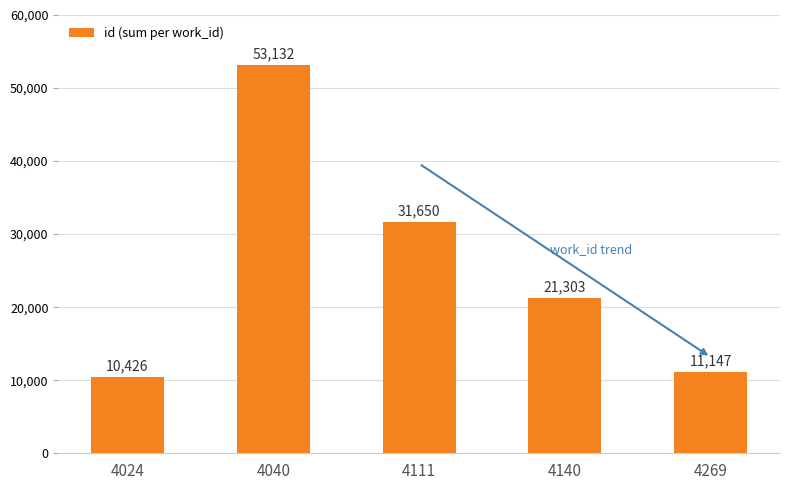

Rank the categories by value from lowest to highest.

4024, 4269, 4140, 4111, 4040